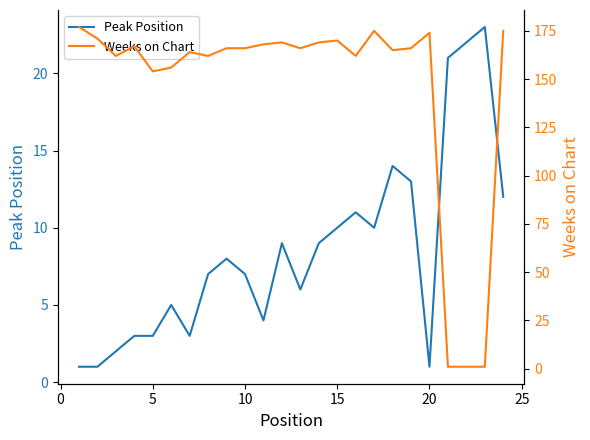

Reading left to right, extract all data points from this chart.

Peak Position: 1	1	2	3	3	5	3	7	8	7	4	9	6	9	10	11	10	14	13	1	21	22	23	12
Weeks on Chart: 177	171	162	167	154	156	164	162	166	166	168	169	166	169	170	162	175	165	166	174	1	1	1	175